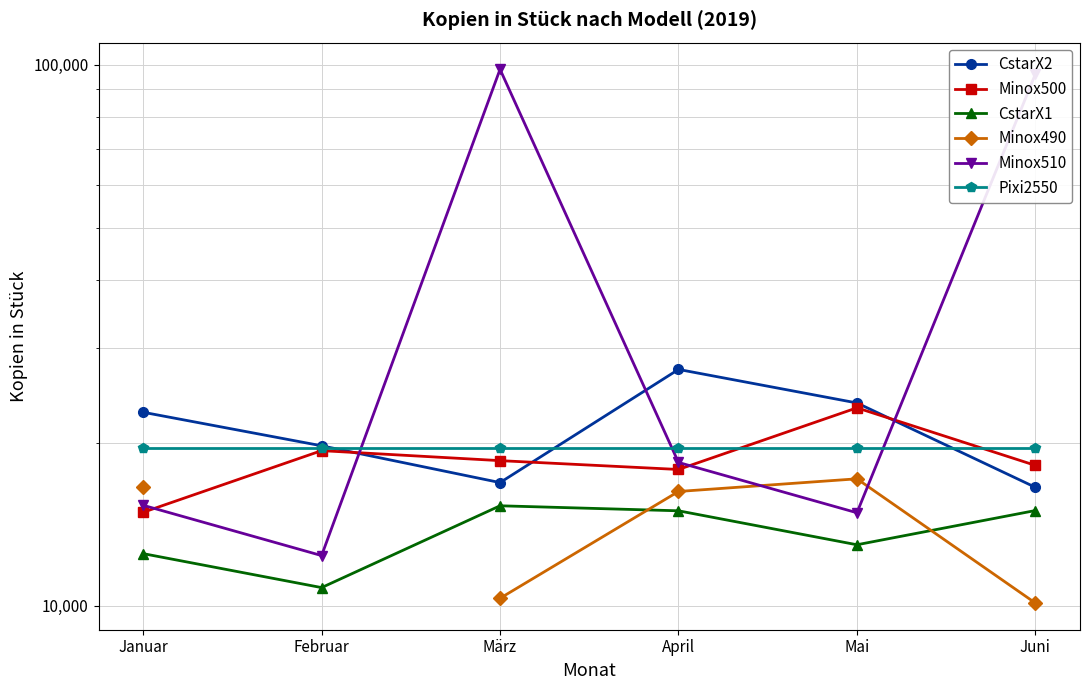

At which category does Minox510 reach its first local peak?

März